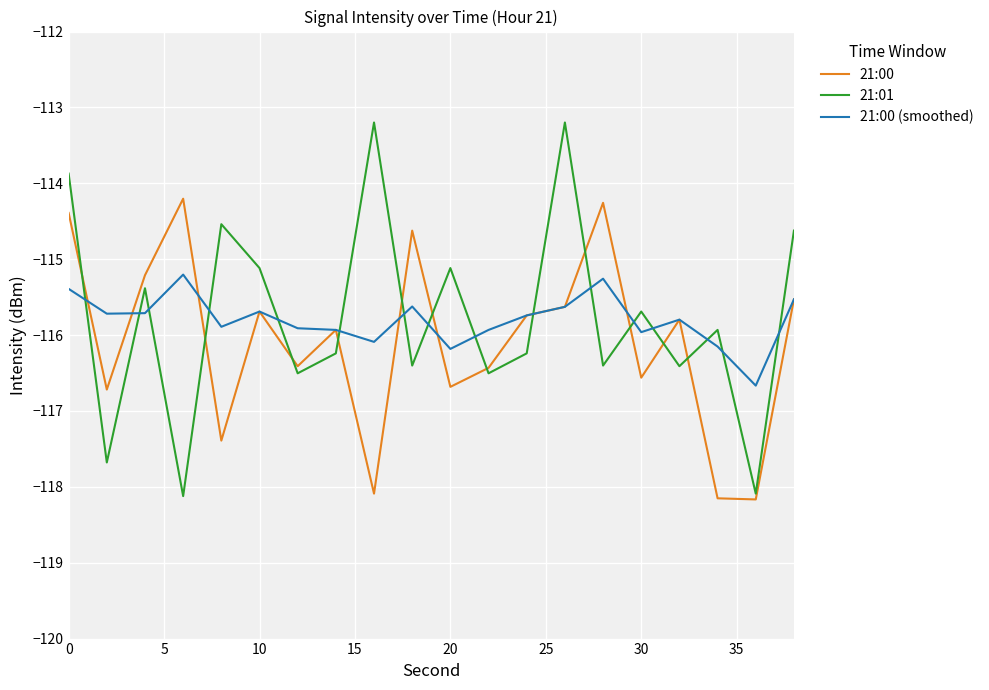

Does the chart display data point markers on the line(s)?

No